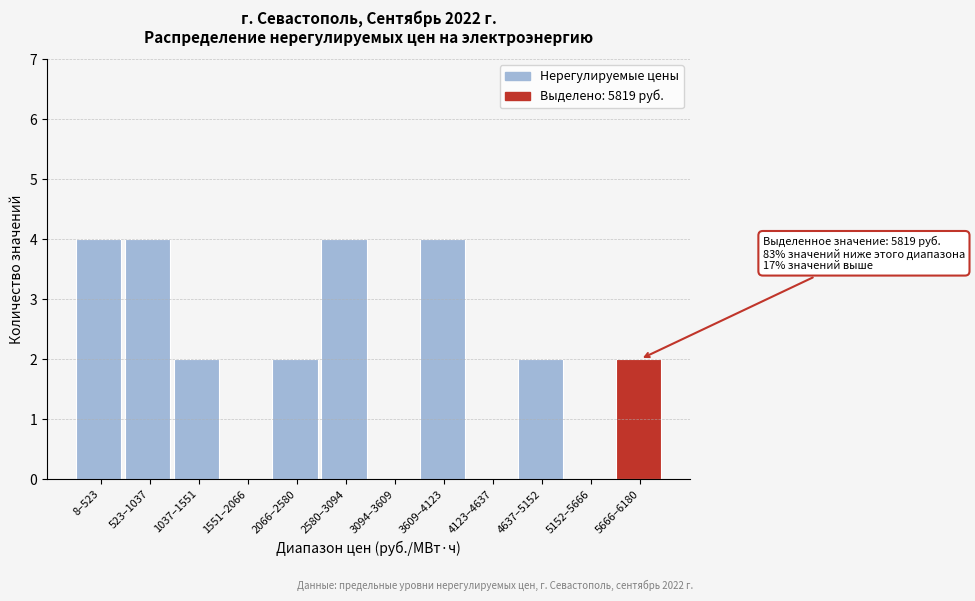

Reading left to right, transcribe all the data shown in this chart.

8–523=4	523–1037=4	1037–1551=2	1551–2066=0	2066–2580=2	2580–3094=4	3094–3609=0	3609–4123=4	4123–4637=0	4637–5152=2	5152–5666=0	5666–6180=2